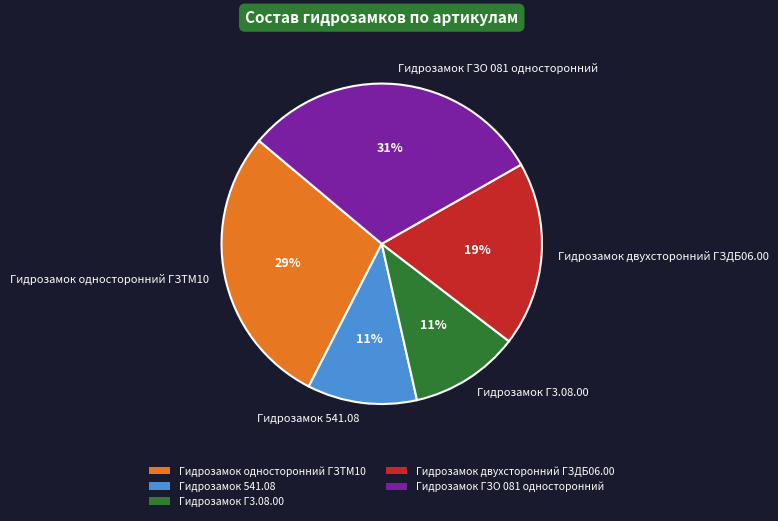

What is the ratio of the value at Гидрозамок односторонний ГЗТМ10 to the value at Гидрозамок двухсторонний ГЗДБ06.00?

1.5